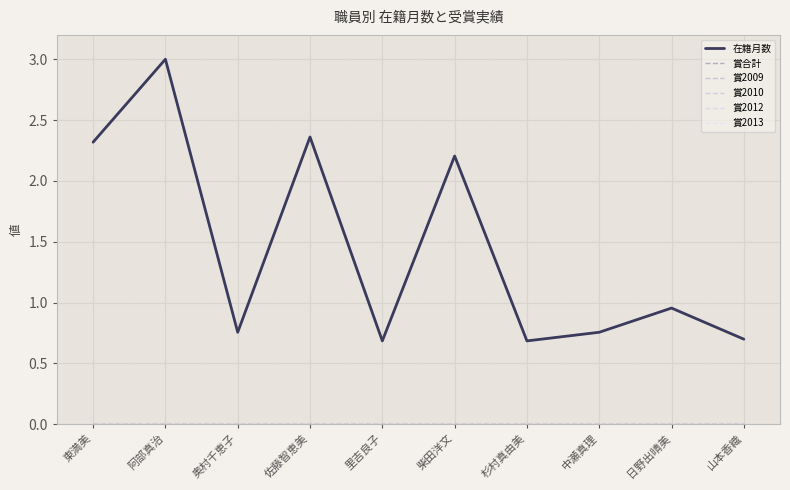

At how many categories does at least one series exceed 0?

10